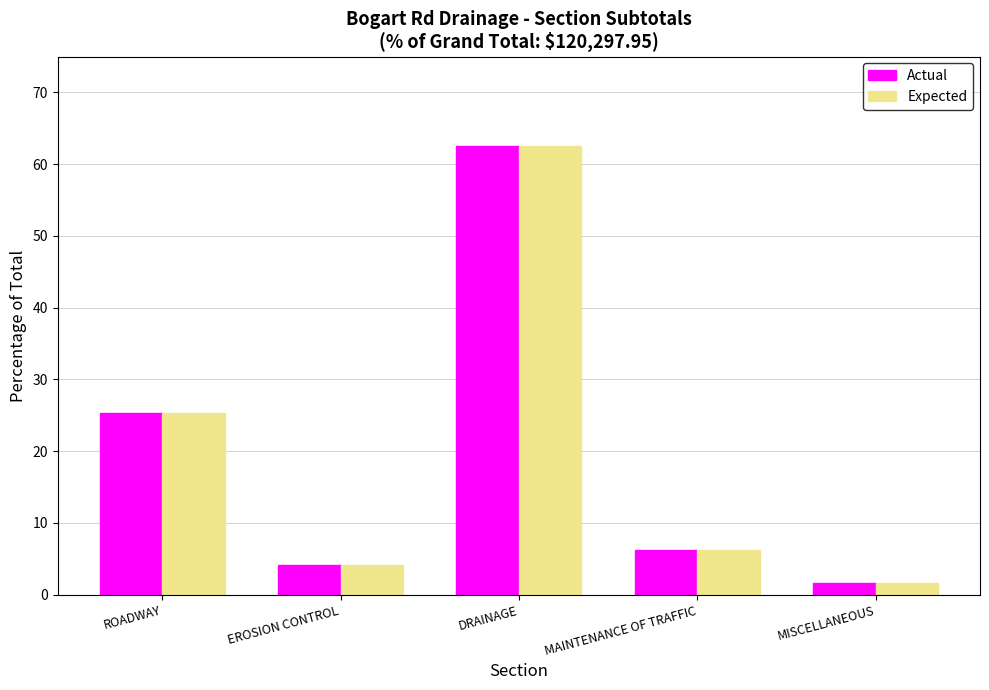

The value of Actual at DRAINAGE is 62.6. True or false?

True